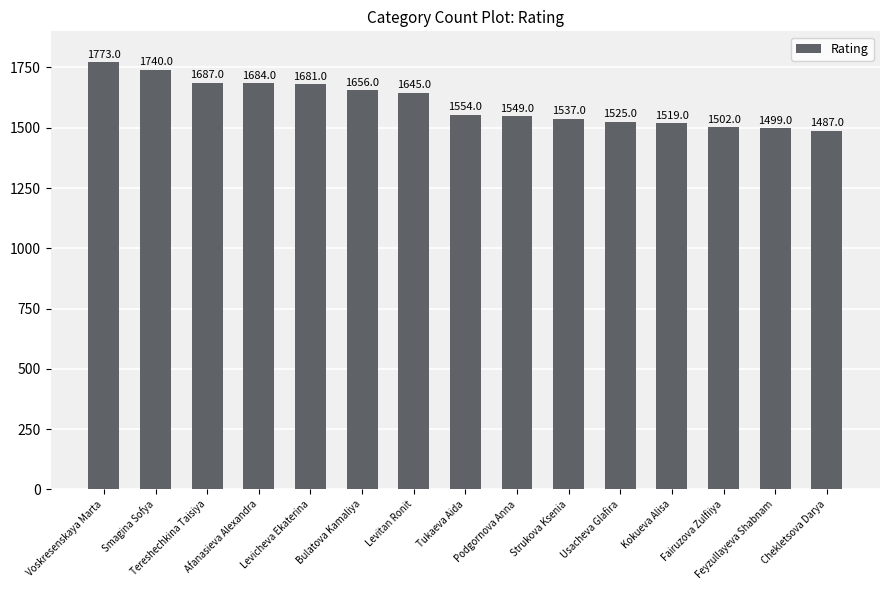

What is the difference between the second highest and second lowest values?

241